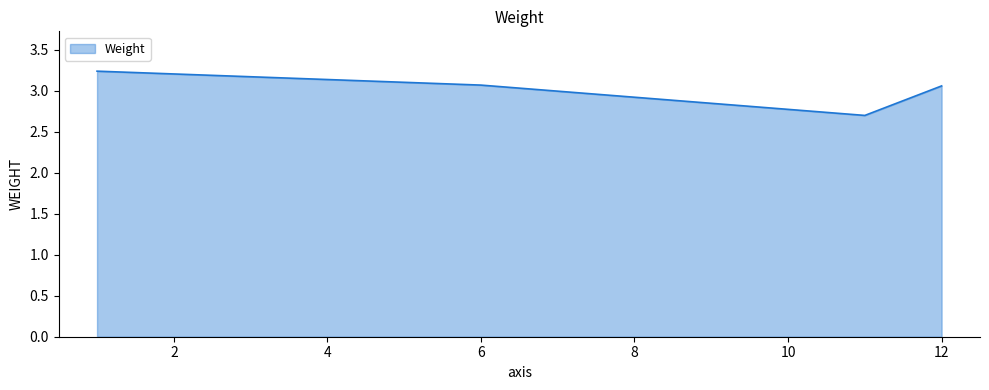

How many values are between 3 and 4?

3